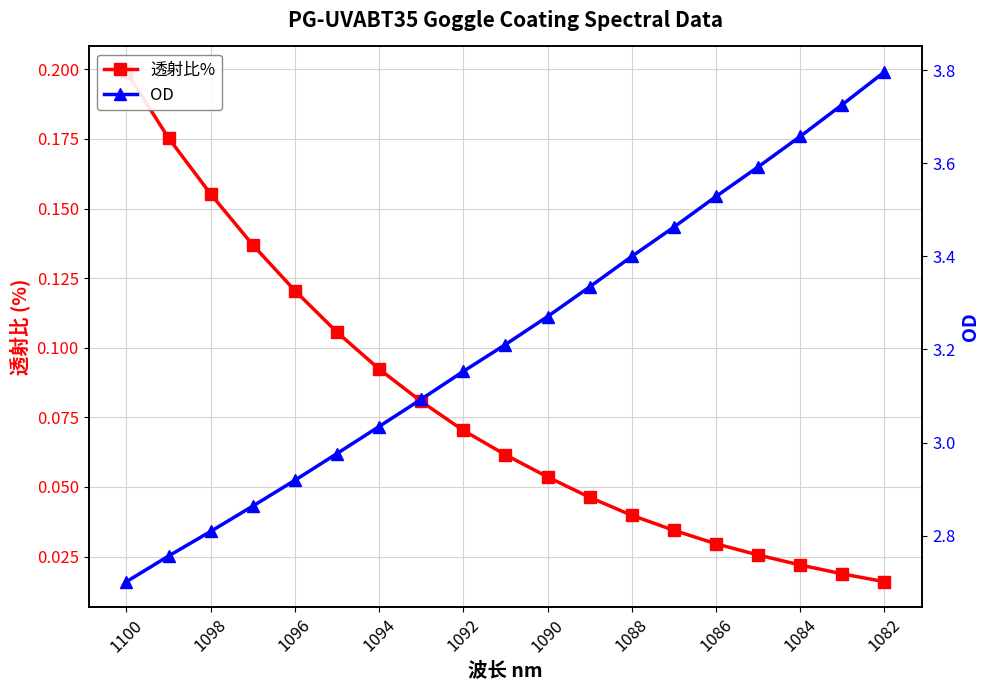

What is the maximum value shown in the chart?

3.8